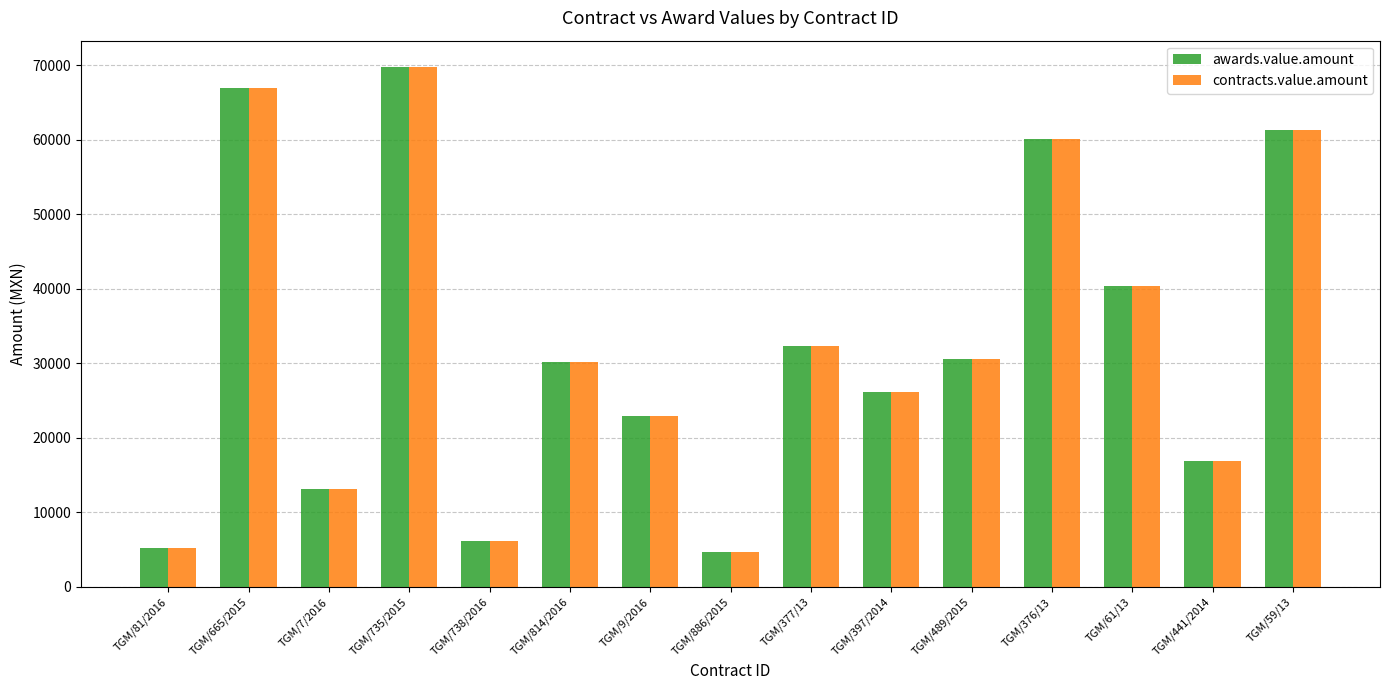

Where is contracts.value.amount nearest to the value 37245?

TGM/61/13